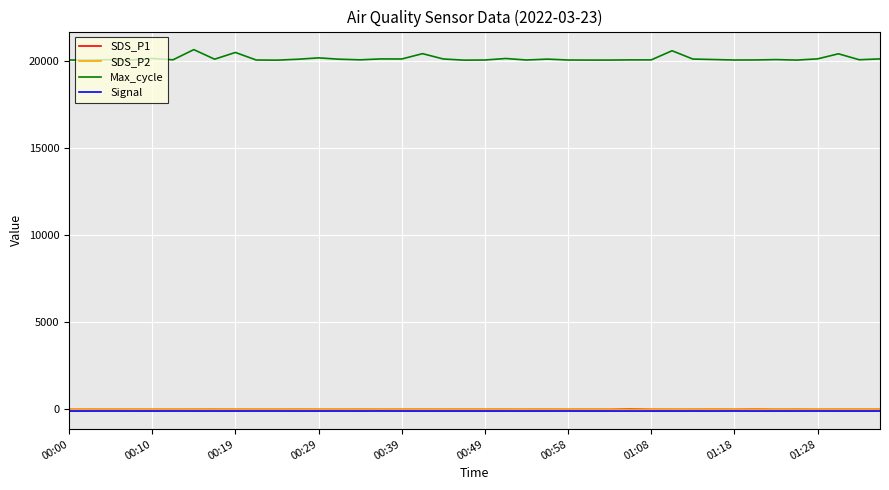

True or false: Signal and Max_cycle cross at least once.

False